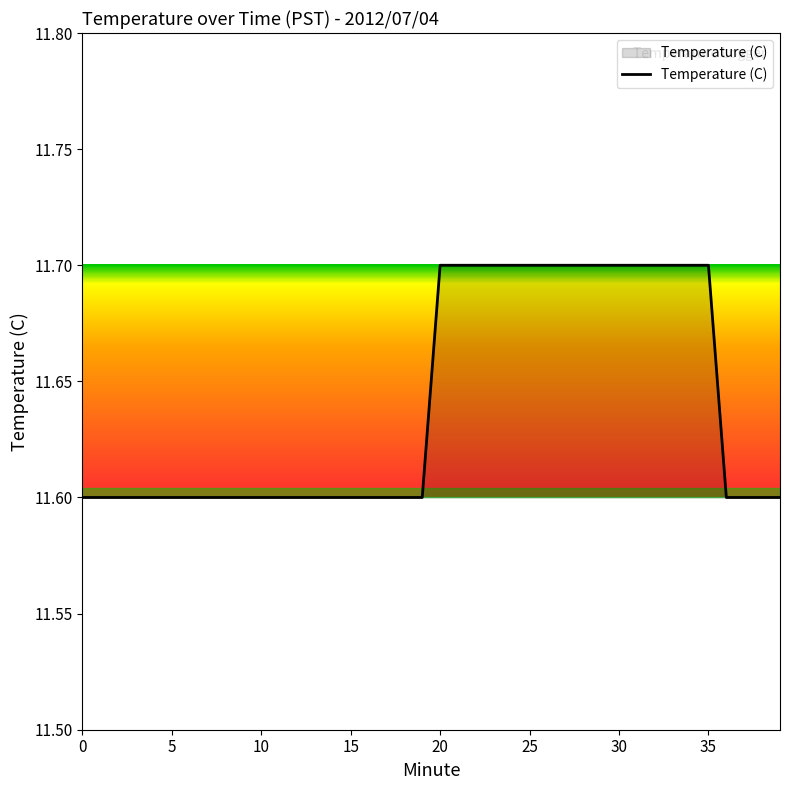

What is the smallest value displayed?

11.6